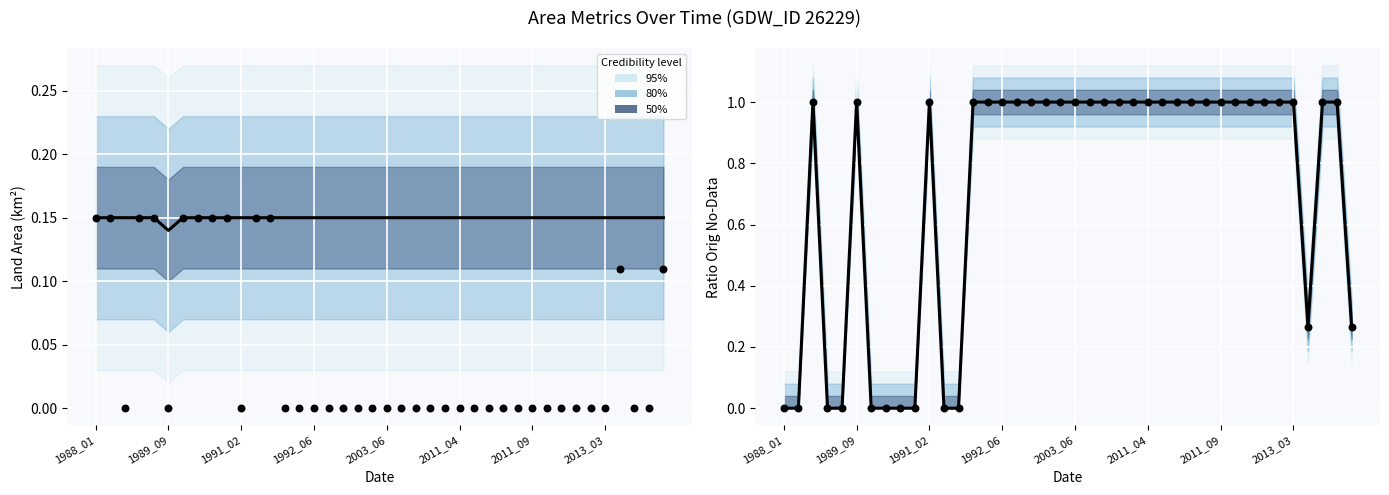

At which category is the sum across all series the highest?

1991_02